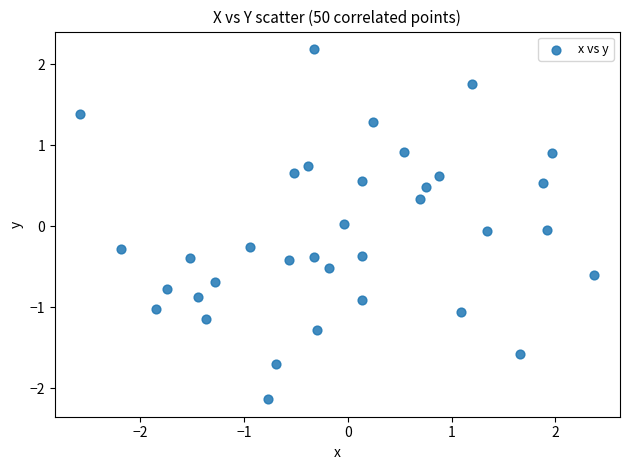

What is the range of X values (max minus min)?

5.0